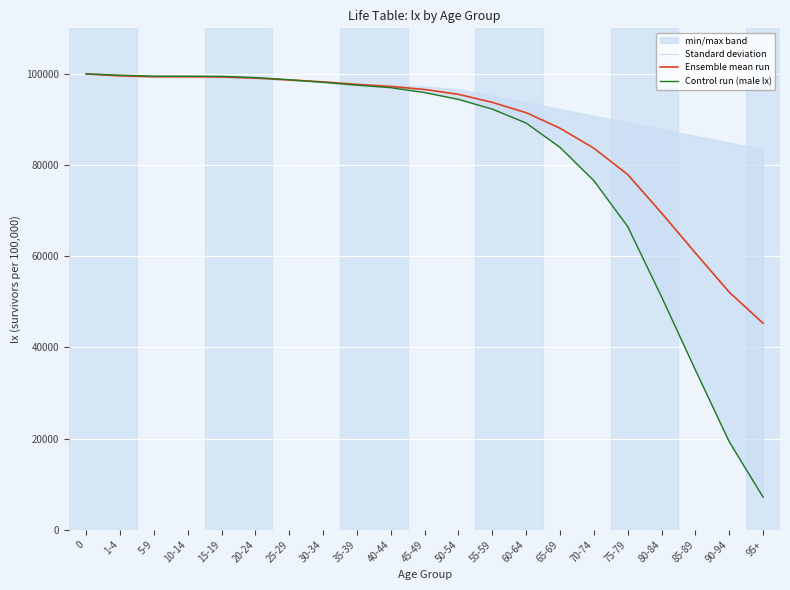

Rank the series at 15-19 from lowest to highest value.

Ensemble mean run, Standard deviation, Control run (male lx)